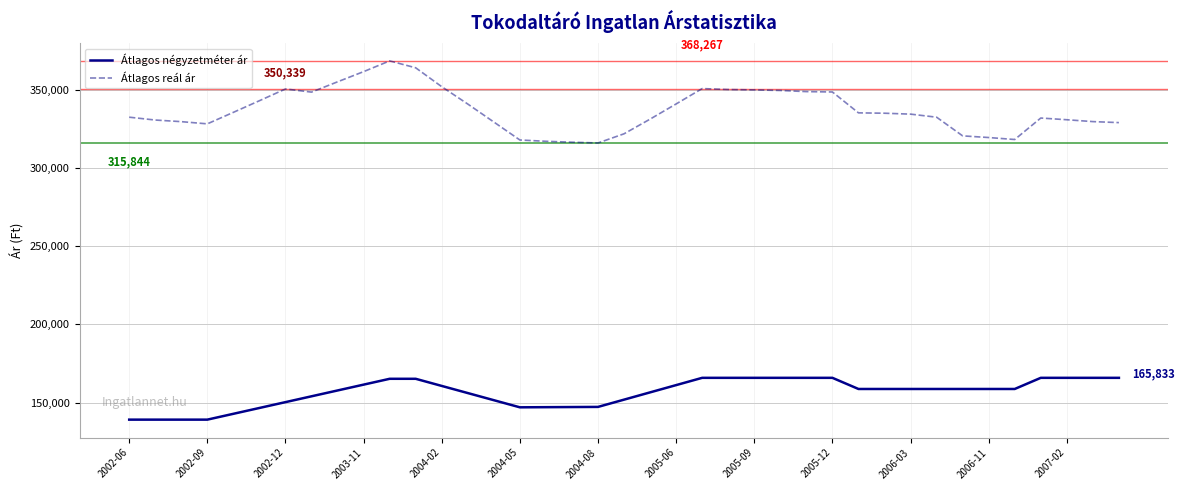

What is the lowest value of the Átlagos négyzetméter ár series?

139130